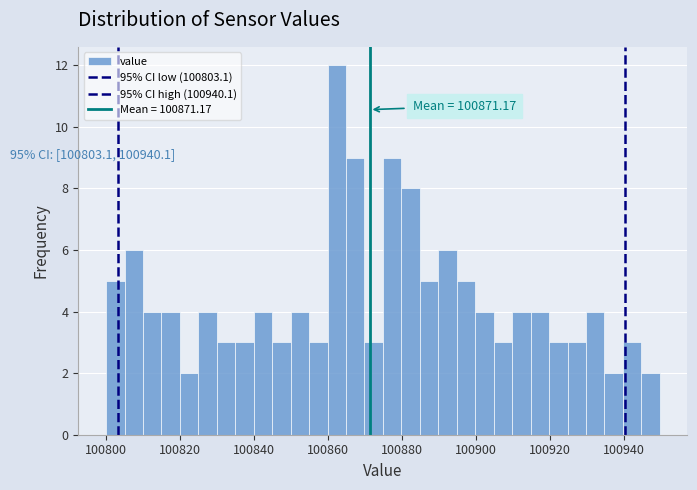

Read against the x-axis, roughly where is the centre of the tallest bar?

100862